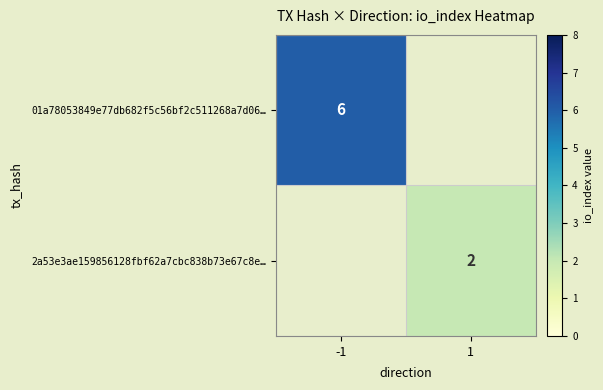

At how many categories does at least one series exceed 3?

1